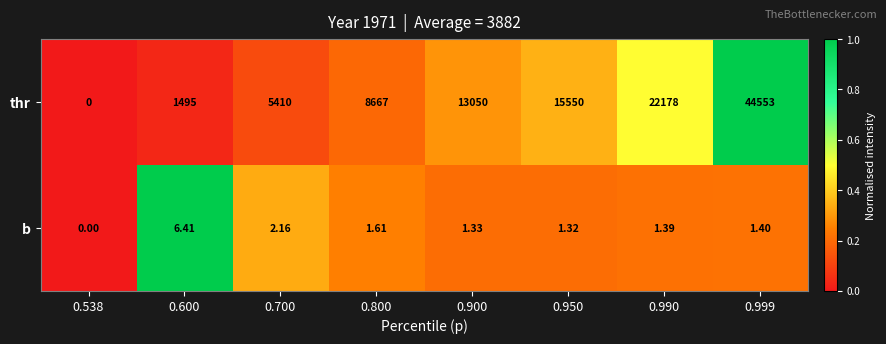

Which label corresponds to the smallest value in the chart?

0.538